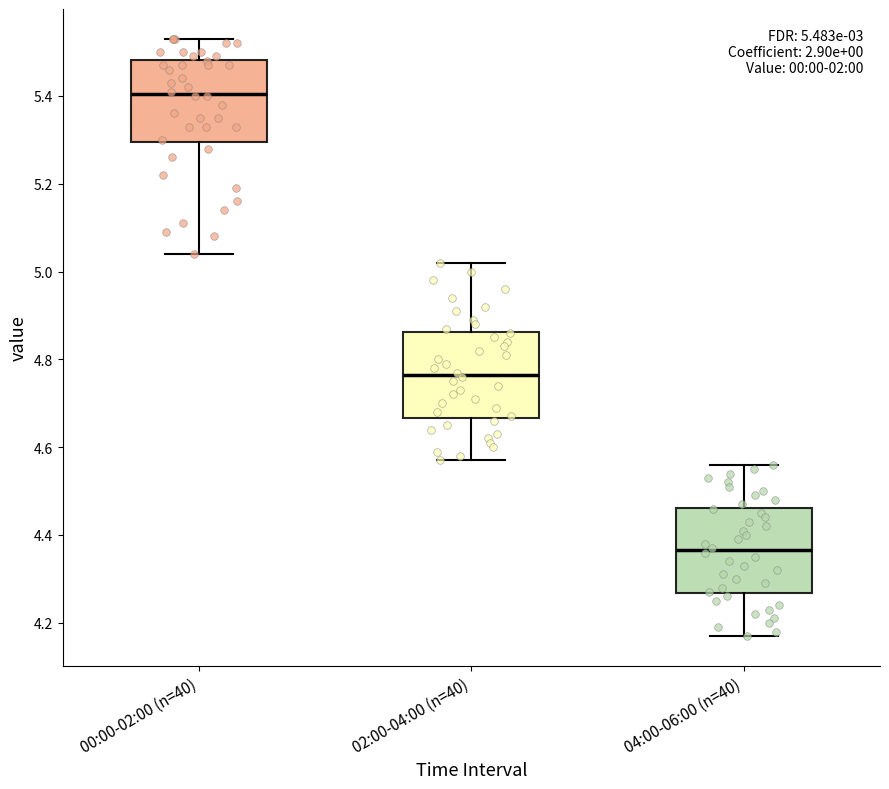

Which box's median line is the lowest?

04:00-06:00 (n=40)